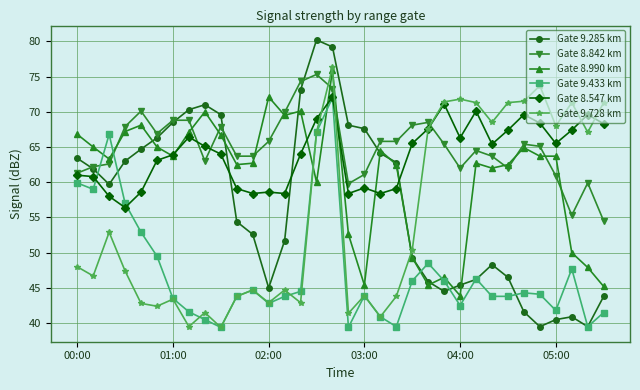

Which series has the widest spread of values?

Gate 9.285 km